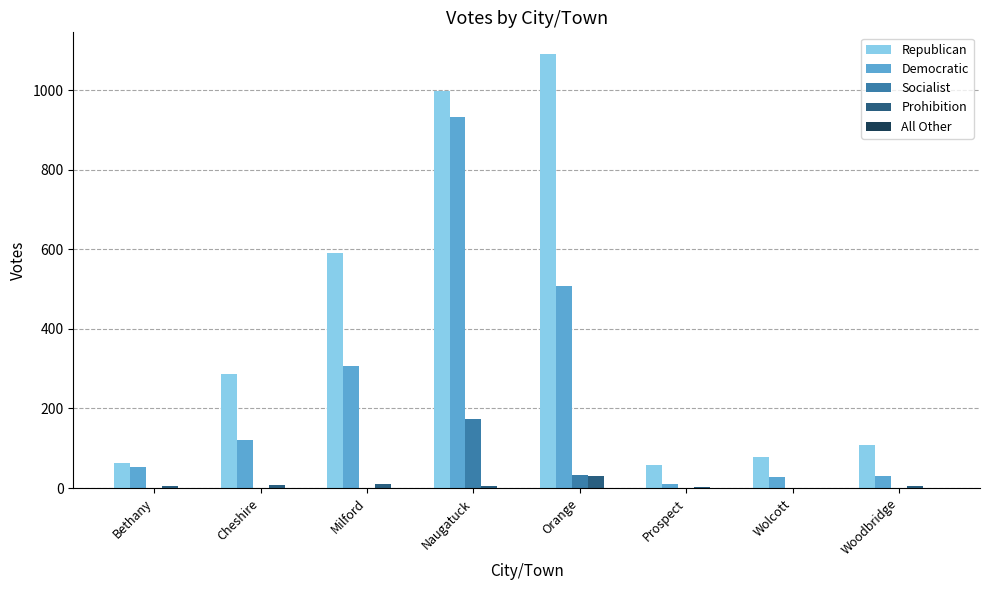

The Democratic series shows 122 at Cheshire. True or false?

True